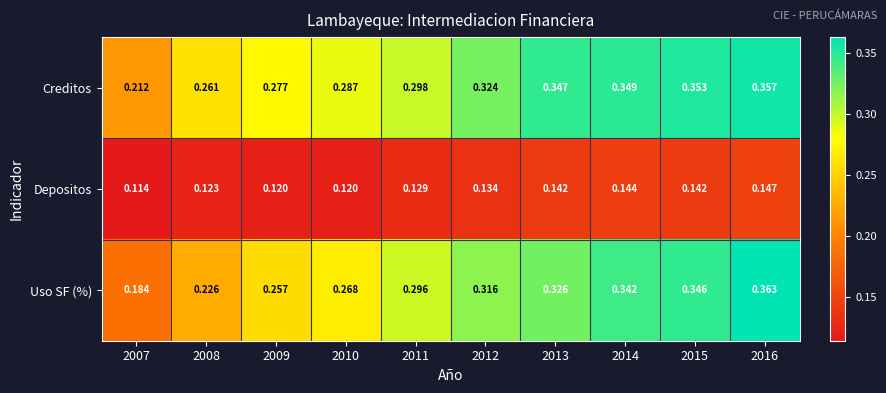

Which series changed the most between 2008 and 2010?

Uso SF (%)